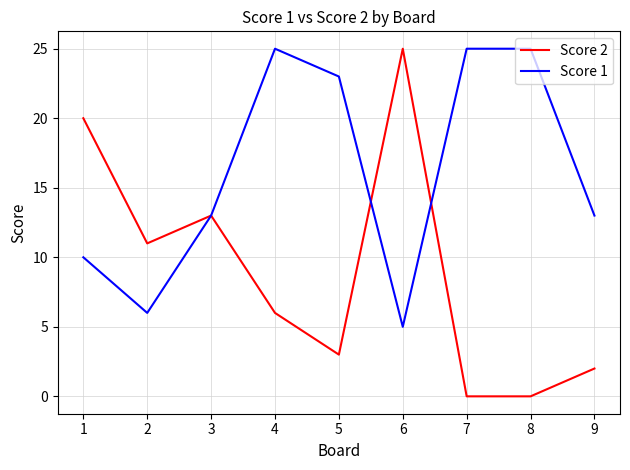

Which series has the largest range (max minus min)?

Score 2